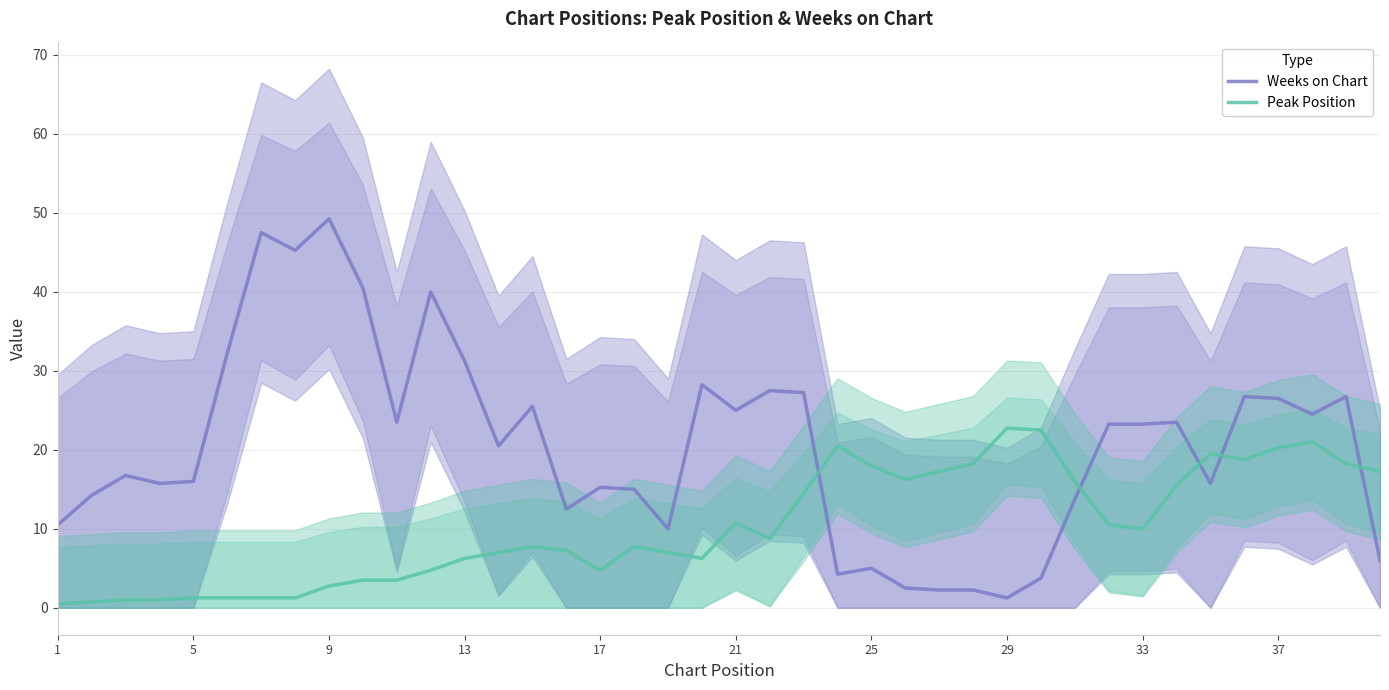

The value of Peak Position at 25 is 29.0. True or false?

False